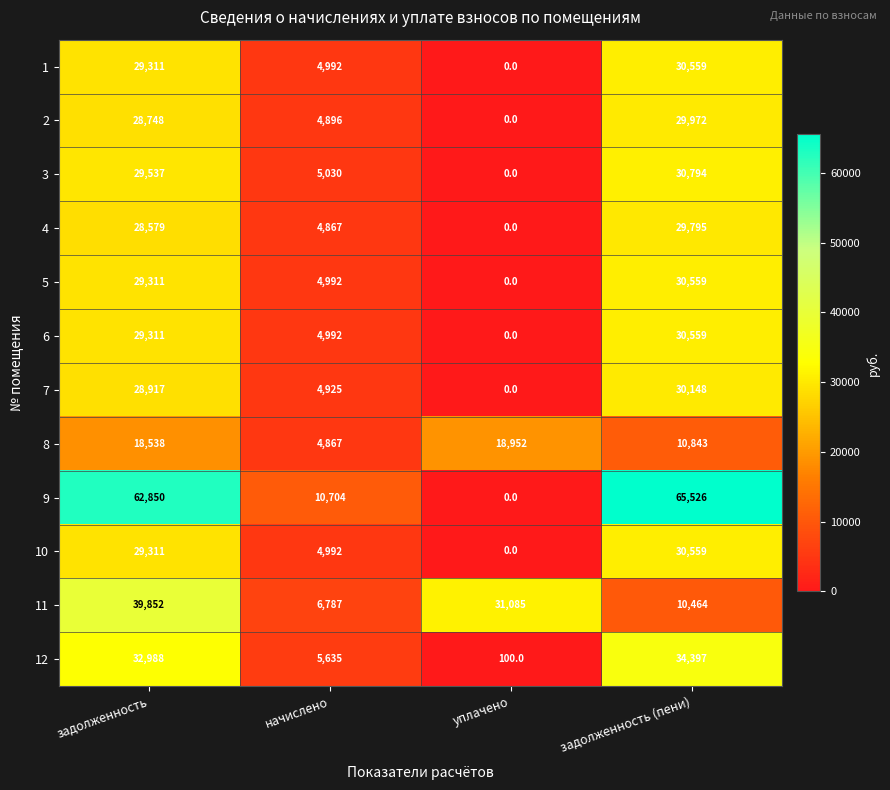

How many categories are shown in the chart?

4